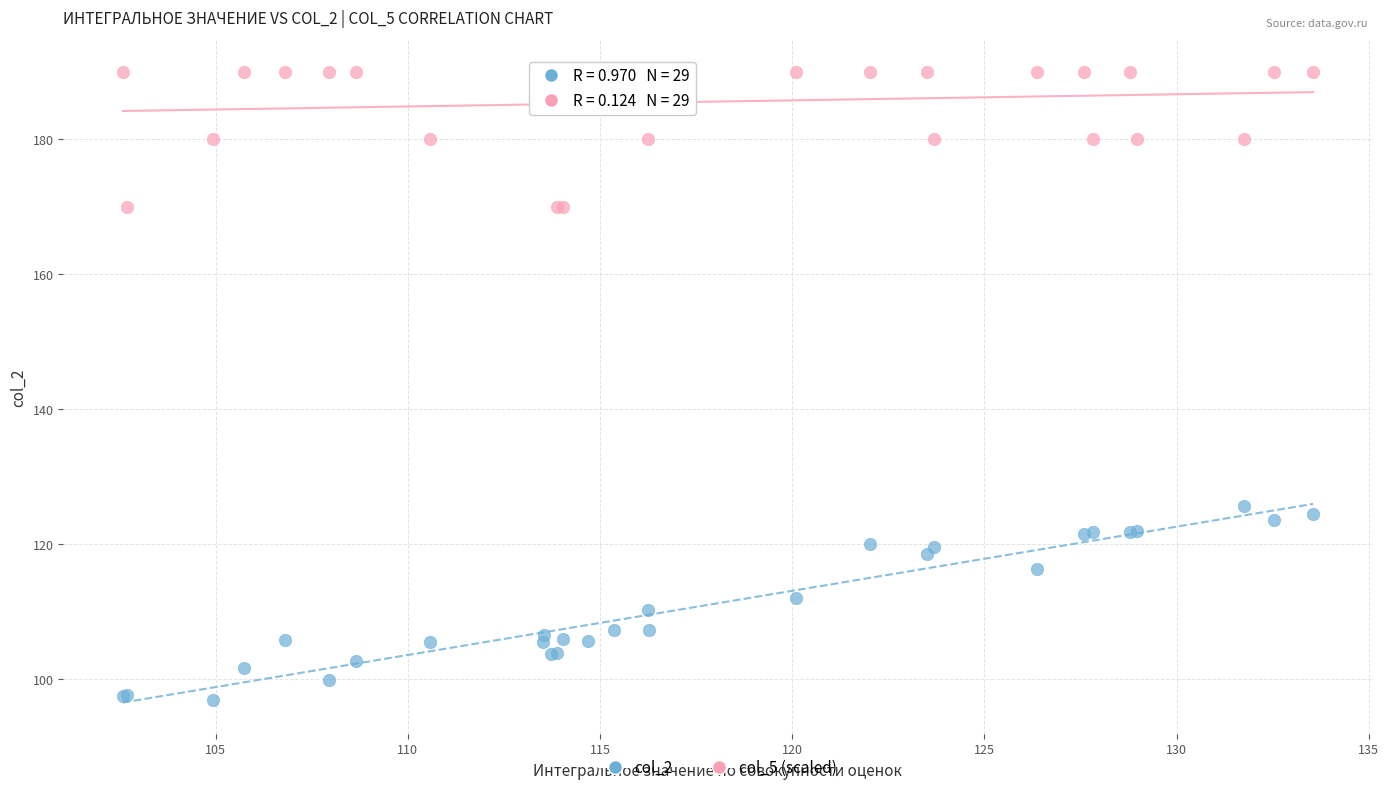

Across all series, what Y value is closest to 143?

125.7